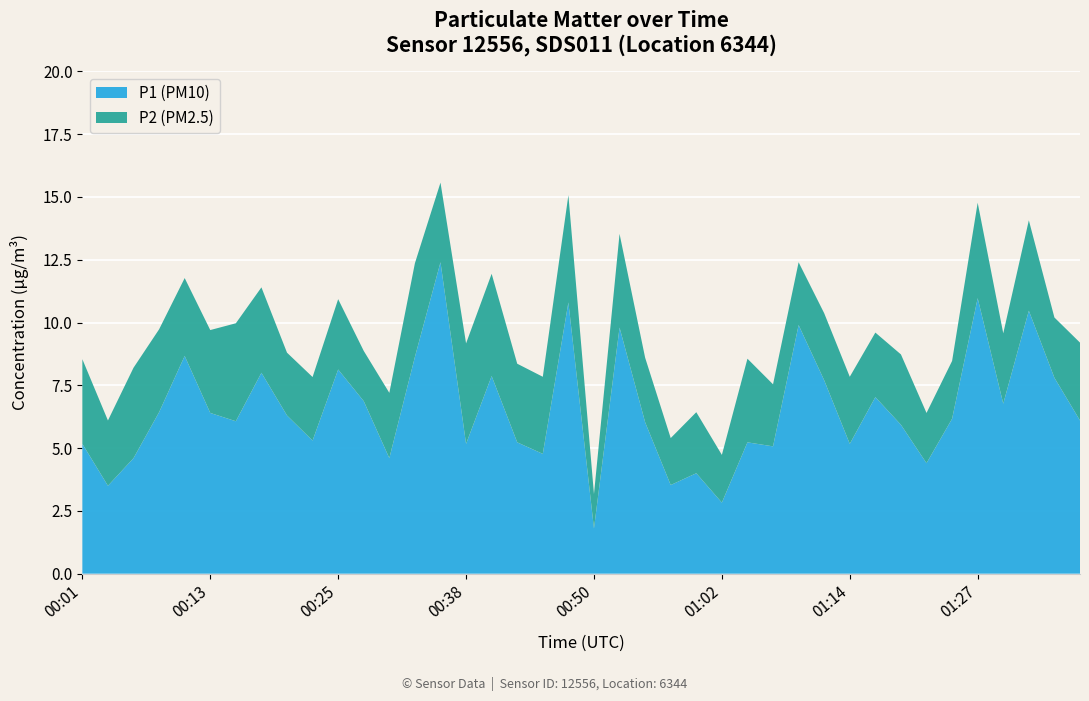

Reading left to right, list all the values displayed in this chart.

P1: 5.2	3.5	4.6	6.4	8.7	6.4	6.1	8.0	6.3	5.3	8.1	6.9	4.6	8.6	12.4	5.2	7.9	5.2	4.8	10.8	1.8	9.8	6.0	3.5	4.0	2.8	5.2	5.1	9.9	7.7	5.2	7.0	5.9	4.4	6.2	11.0	6.8	10.5	7.8	6.1
P2: 3.4	2.6	3.6	3.3	3.1	3.3	3.9	3.4	2.5	2.5	2.8	2.0	2.6	3.7	3.2	4.0	4.1	3.1	3.1	4.3	1.4	3.7	2.6	1.9	2.4	1.9	3.3	2.5	2.5	2.7	2.7	2.6	2.8	2.0	2.3	3.8	2.8	3.6	2.4	3.1